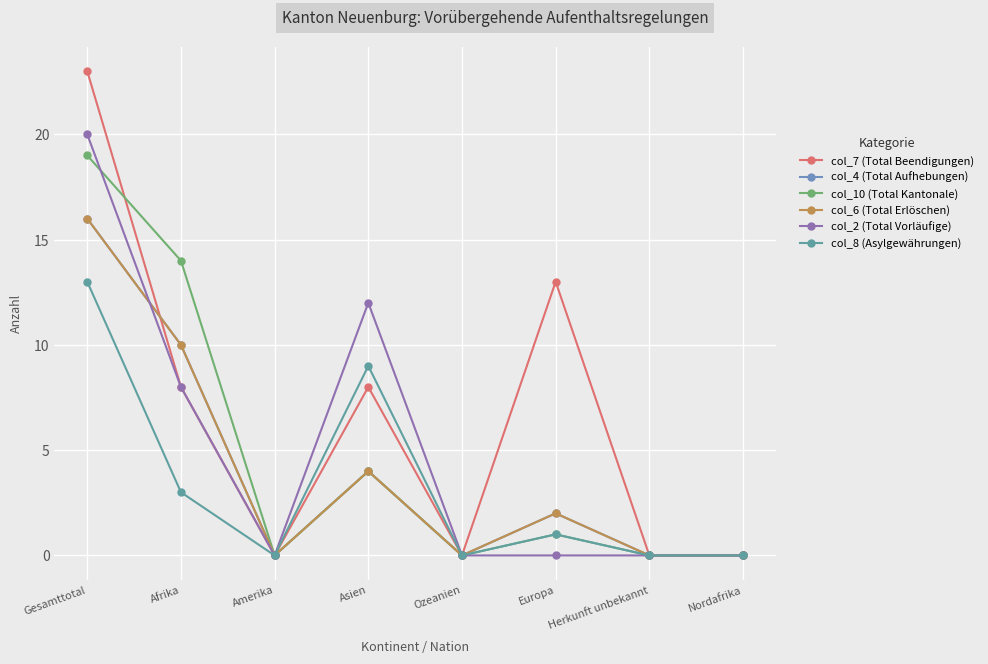

Rank the series by their maximum value, from lowest to highest.

col_8 (Asylgewährungen), col_4 (Total Aufhebungen), col_6 (Total Erlöschen), col_10 (Total Kantonale), col_2 (Total Vorläufige), col_7 (Total Beendigungen)